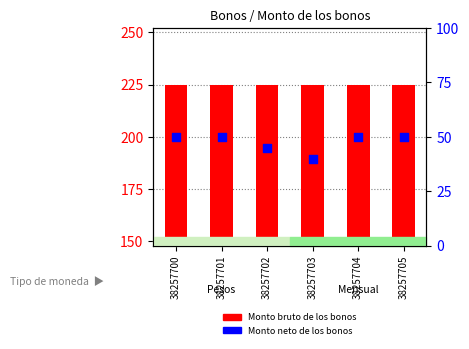

Which series has the largest Y range (max minus min)?

Monto neto de los bonos